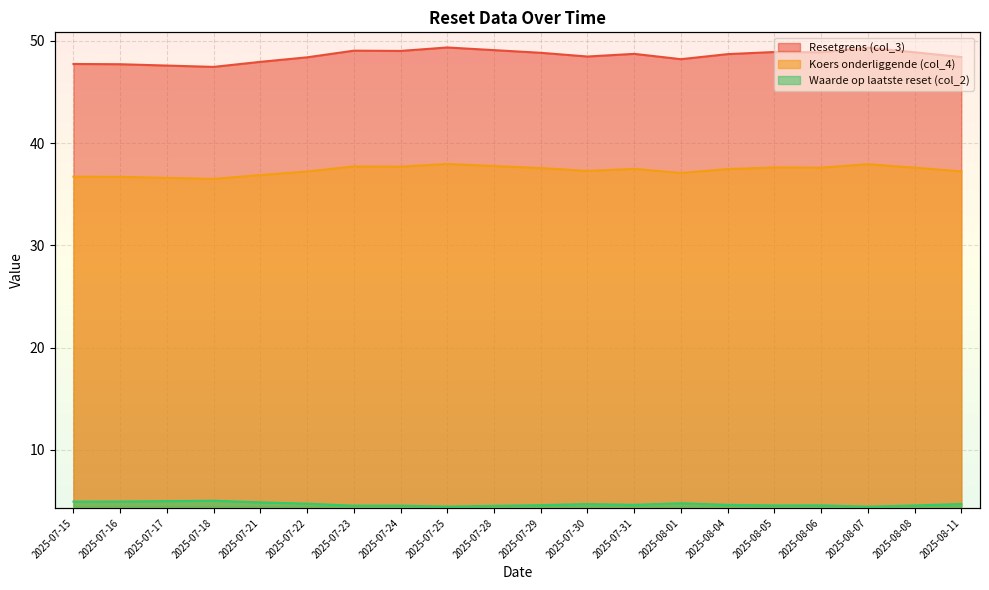

How many interior local peaks does the Koers onderliggende (col_4) series have?

5